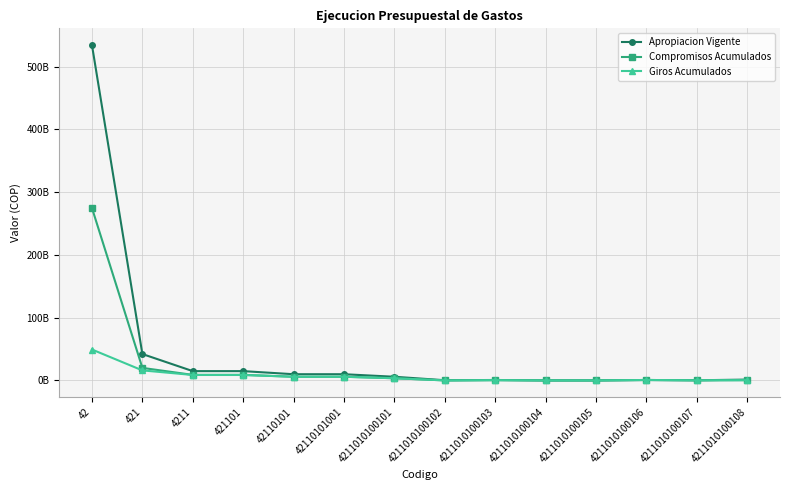

What are all the series names shown in the legend?

Apropiacion Vigente, Compromisos Acumulados, Giros Acumulados